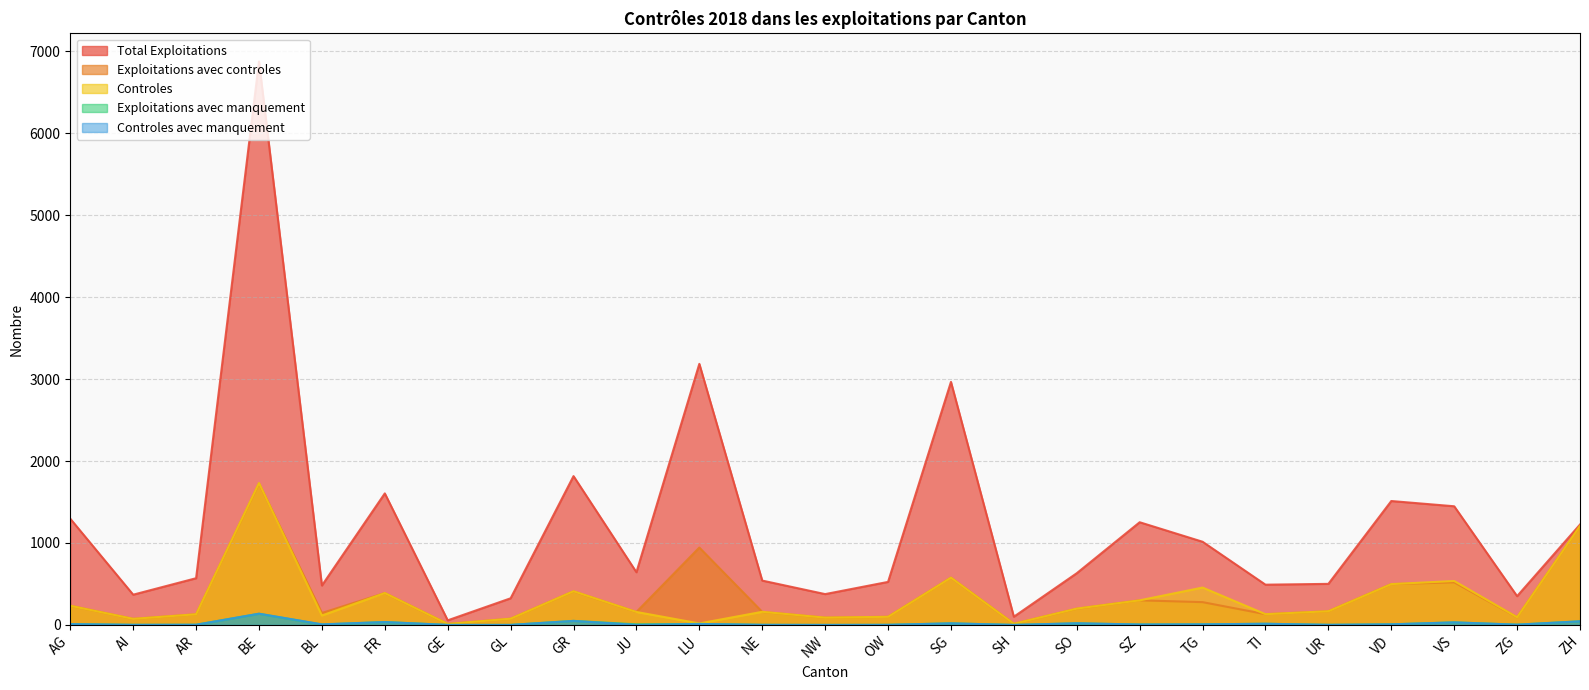

How many lines are shown in the chart?

5